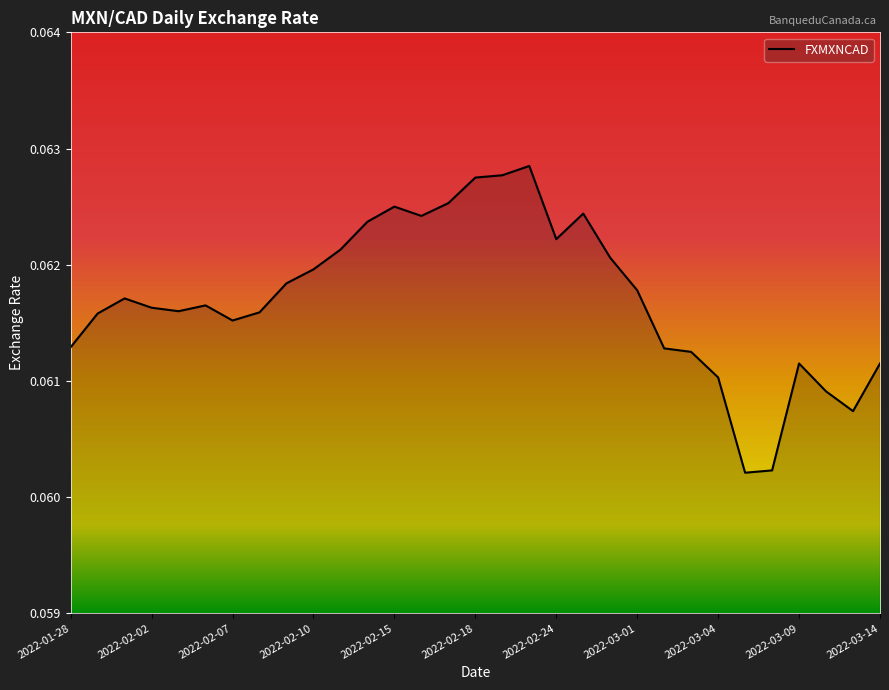

Reading left to right, what are all the values shown in this chart?

2022-01-28=0.1	2022-01-31=0.1	2022-02-01=0.1	2022-02-02=0.1	2022-02-03=0.1	2022-02-04=0.1	2022-02-07=0.1	2022-02-08=0.1	2022-02-09=0.1	2022-02-10=0.1	2022-02-11=0.1	2022-02-14=0.1	2022-02-15=0.1	2022-02-16=0.1	2022-02-17=0.1	2022-02-18=0.1	2022-02-22=0.1	2022-02-23=0.1	2022-02-24=0.1	2022-02-25=0.1	2022-02-28=0.1	2022-03-01=0.1	2022-03-02=0.1	2022-03-03=0.1	2022-03-04=0.1	2022-03-07=0.1	2022-03-08=0.1	2022-03-09=0.1	2022-03-10=0.1	2022-03-11=0.1	2022-03-14=0.1